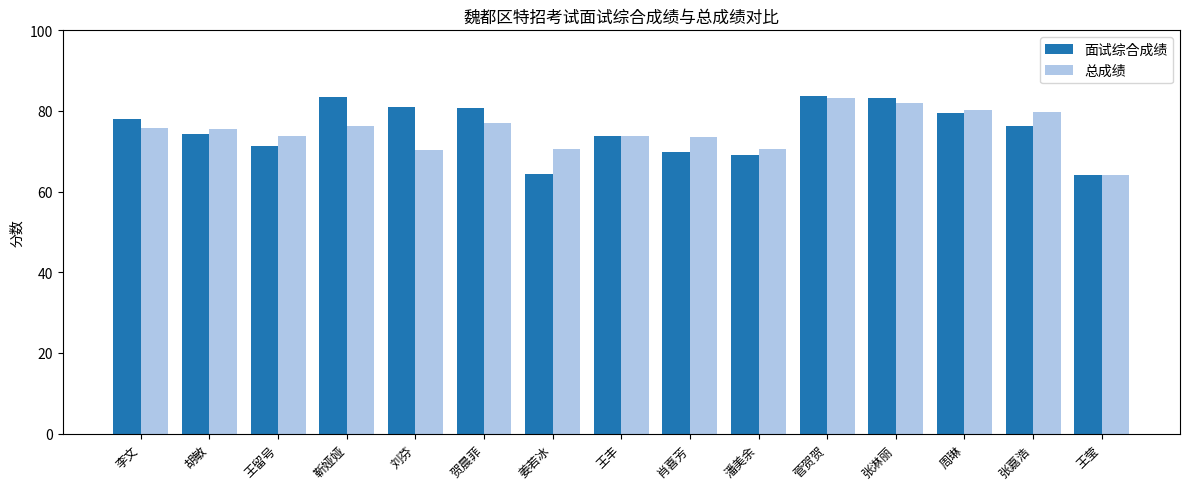

Is it true that 总成绩 equals 43.1 at 张淋丽?

False